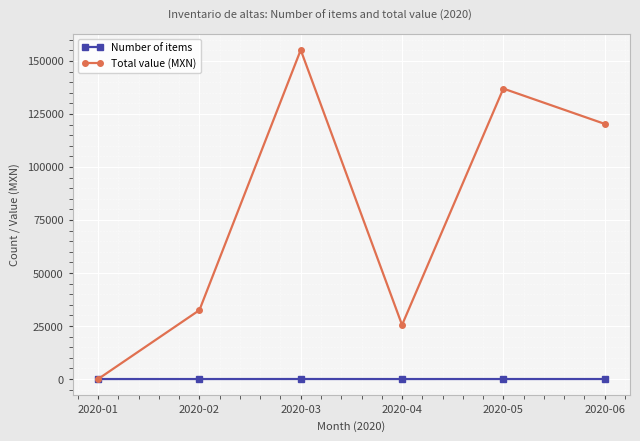

What is the average value of the Total value (MXN) series?

78412